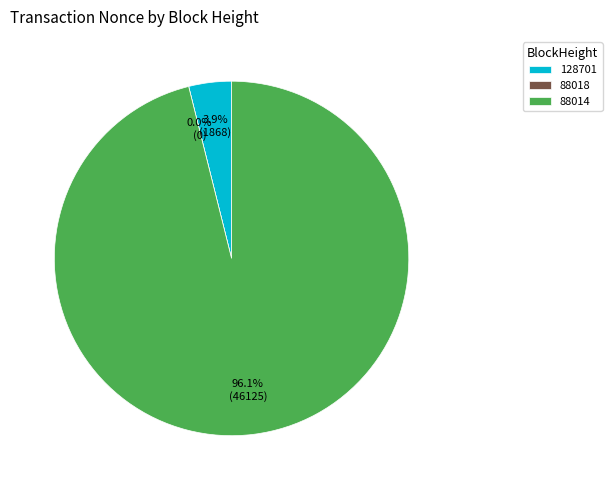

How many slices are in this pie chart?

3